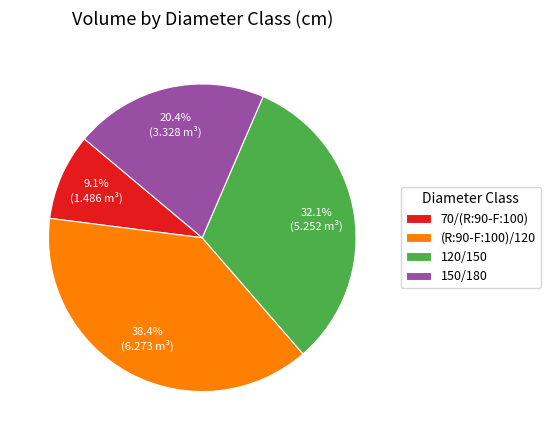

Count the number of slices in the pie.

4